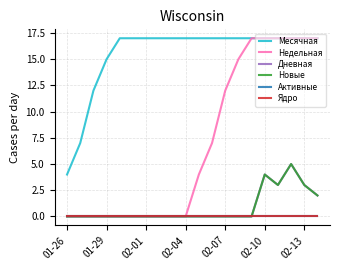

At how many categories does at least one series exceed 9?

18